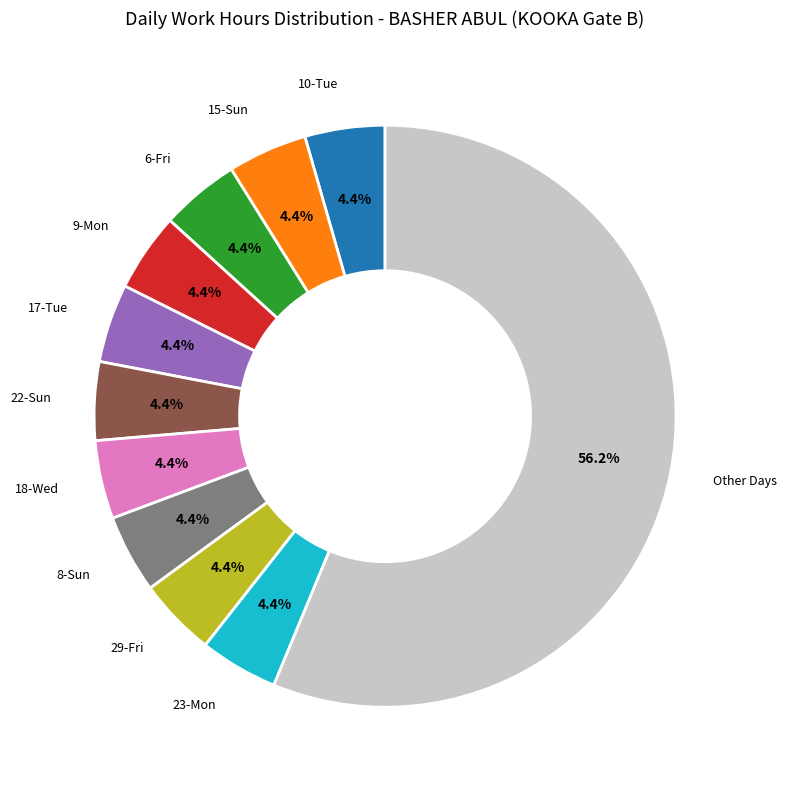

Is there any slice that represents more than half of the pie?

Yes